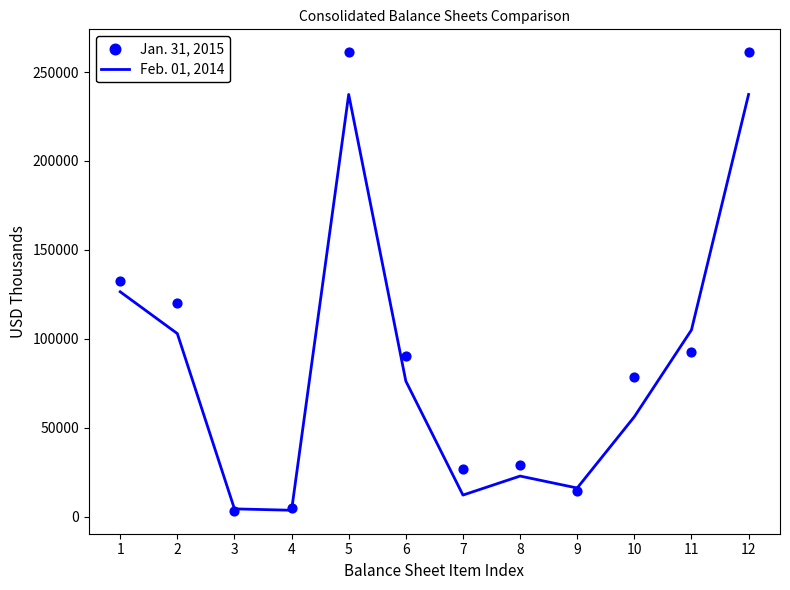

What are all the series names shown in the legend?

Feb. 01, 2014, Jan. 31, 2015